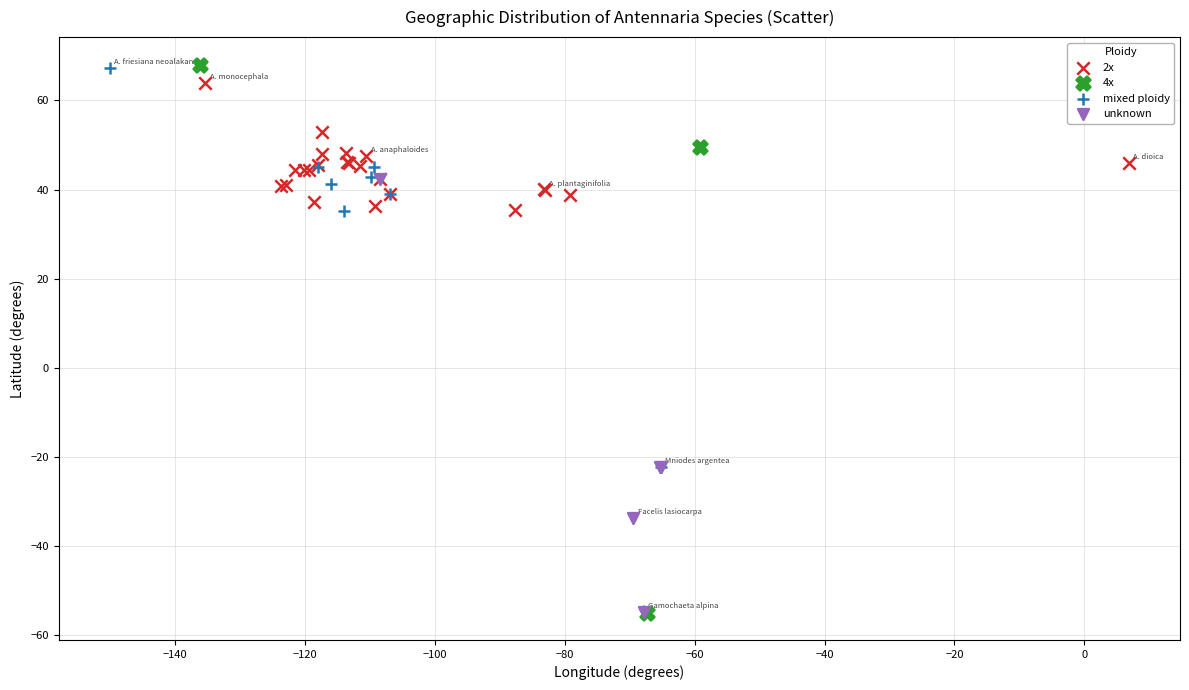

Which series has the largest Y range (max minus min)?

4x